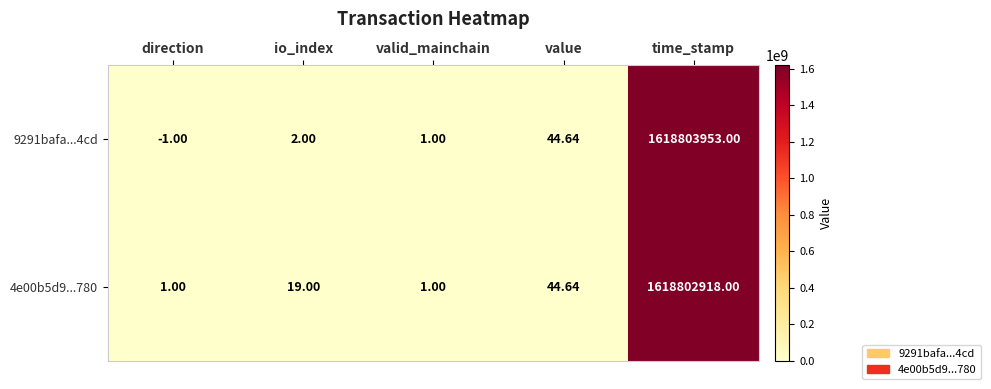

Which series changed the most between io_index and valid_mainchain?

4e00b5d9...780